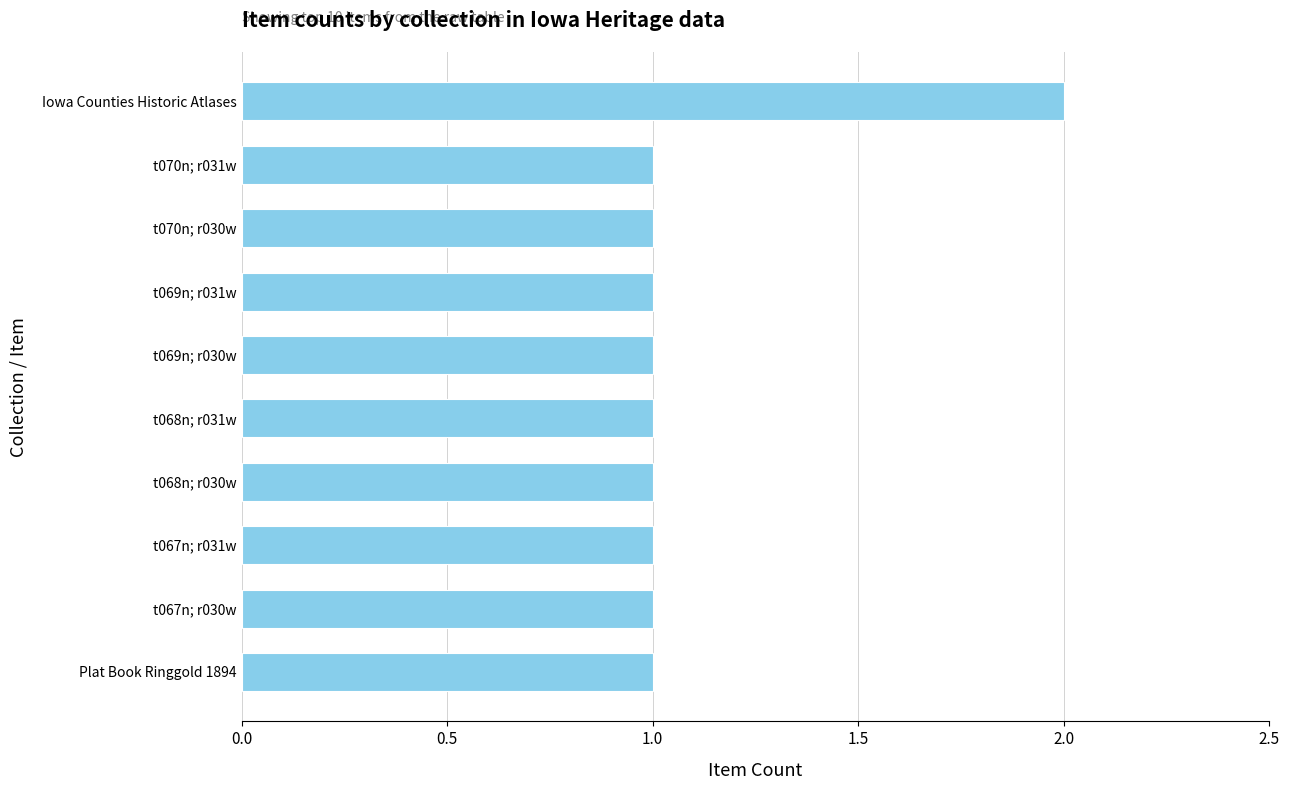

Which category has the highest value across all series?

Iowa Counties Historic Atlases